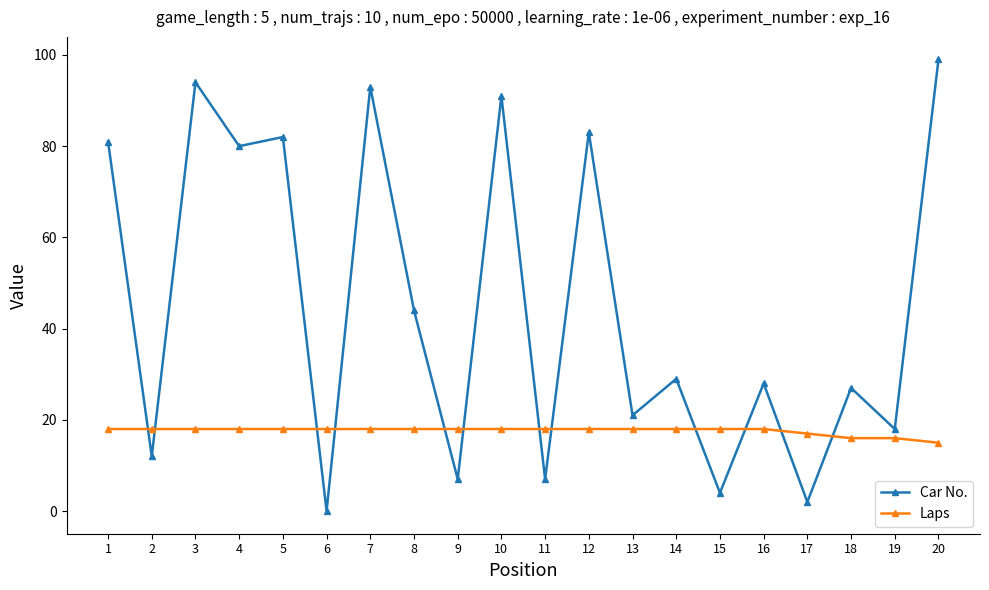

Which series has the widest spread of values?

Car No.